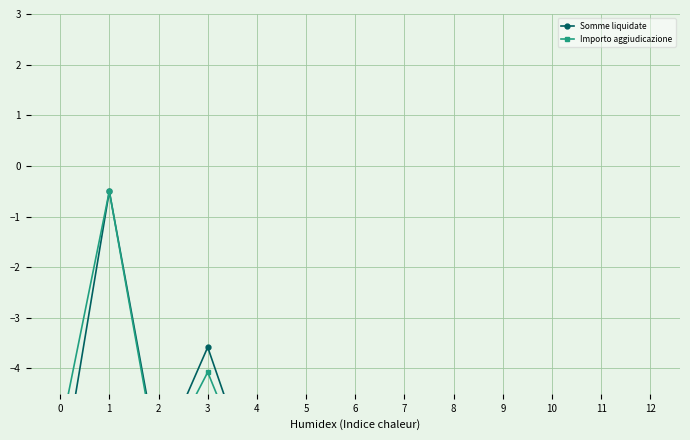

The value of Importo aggiudicazione at 9 is -11.1. True or false?

False